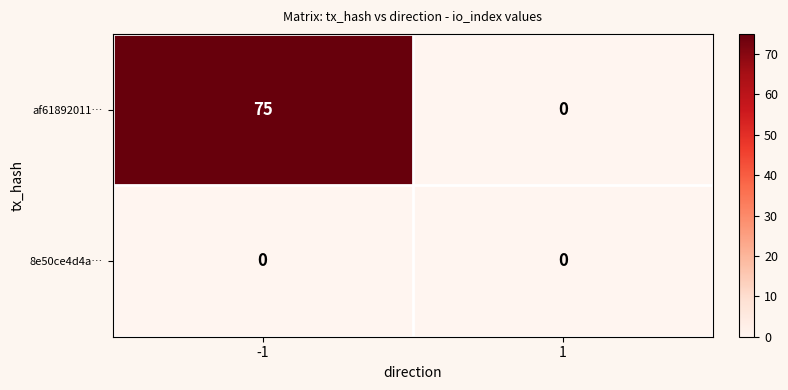

Count the number of categories in the chart.

2